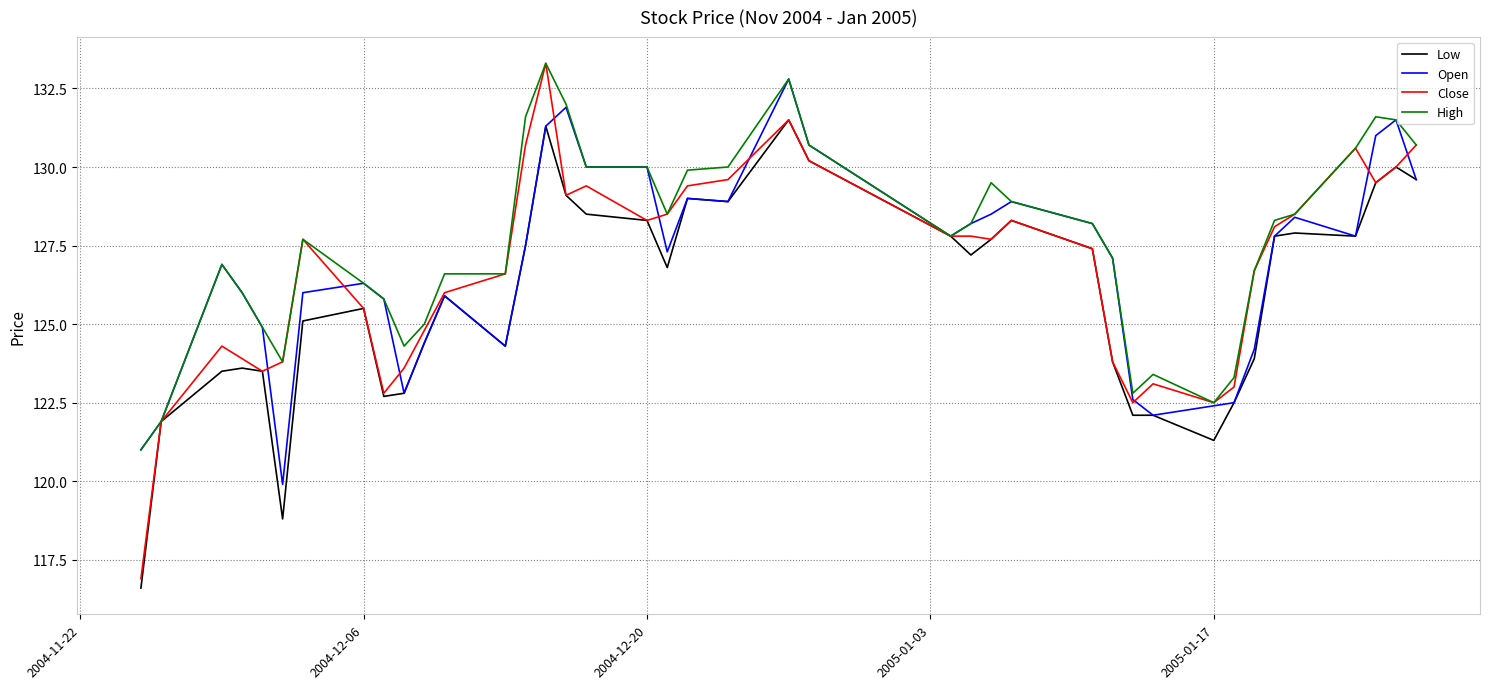

Which series has the widest spread of values?

Close